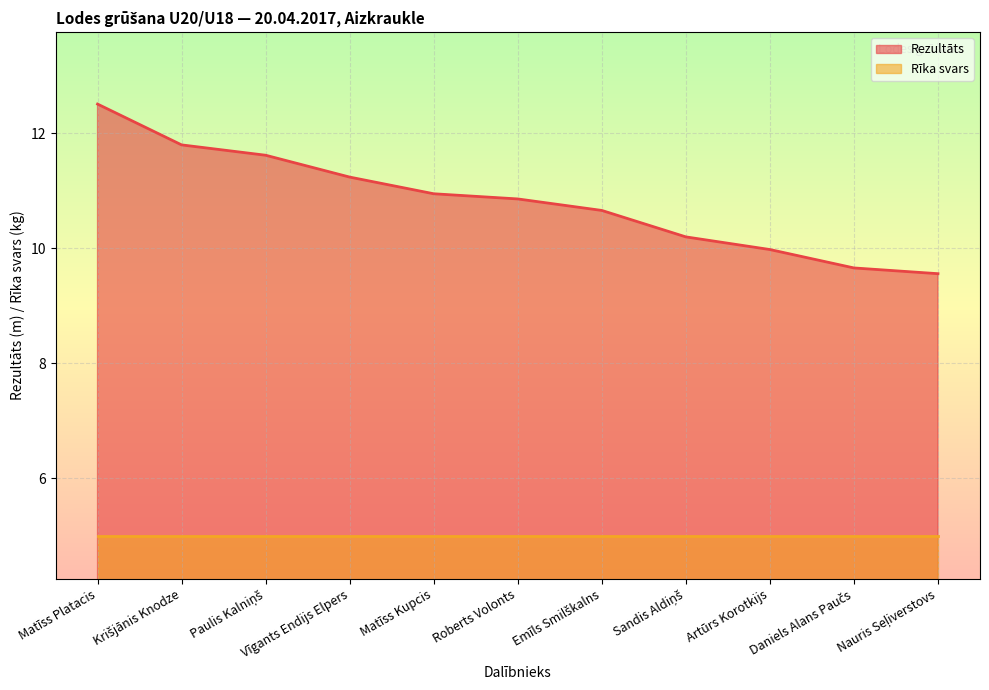

How many series are shown in this chart?

2